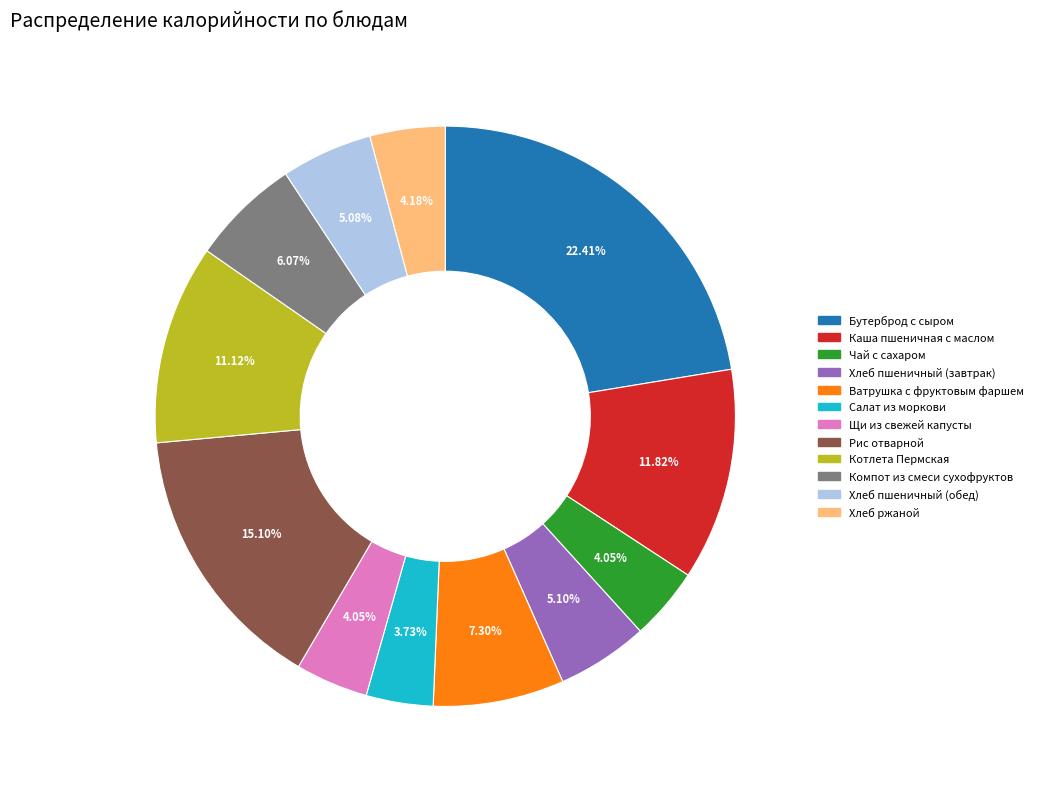

Is Чай с сахаром the majority of the pie?

No